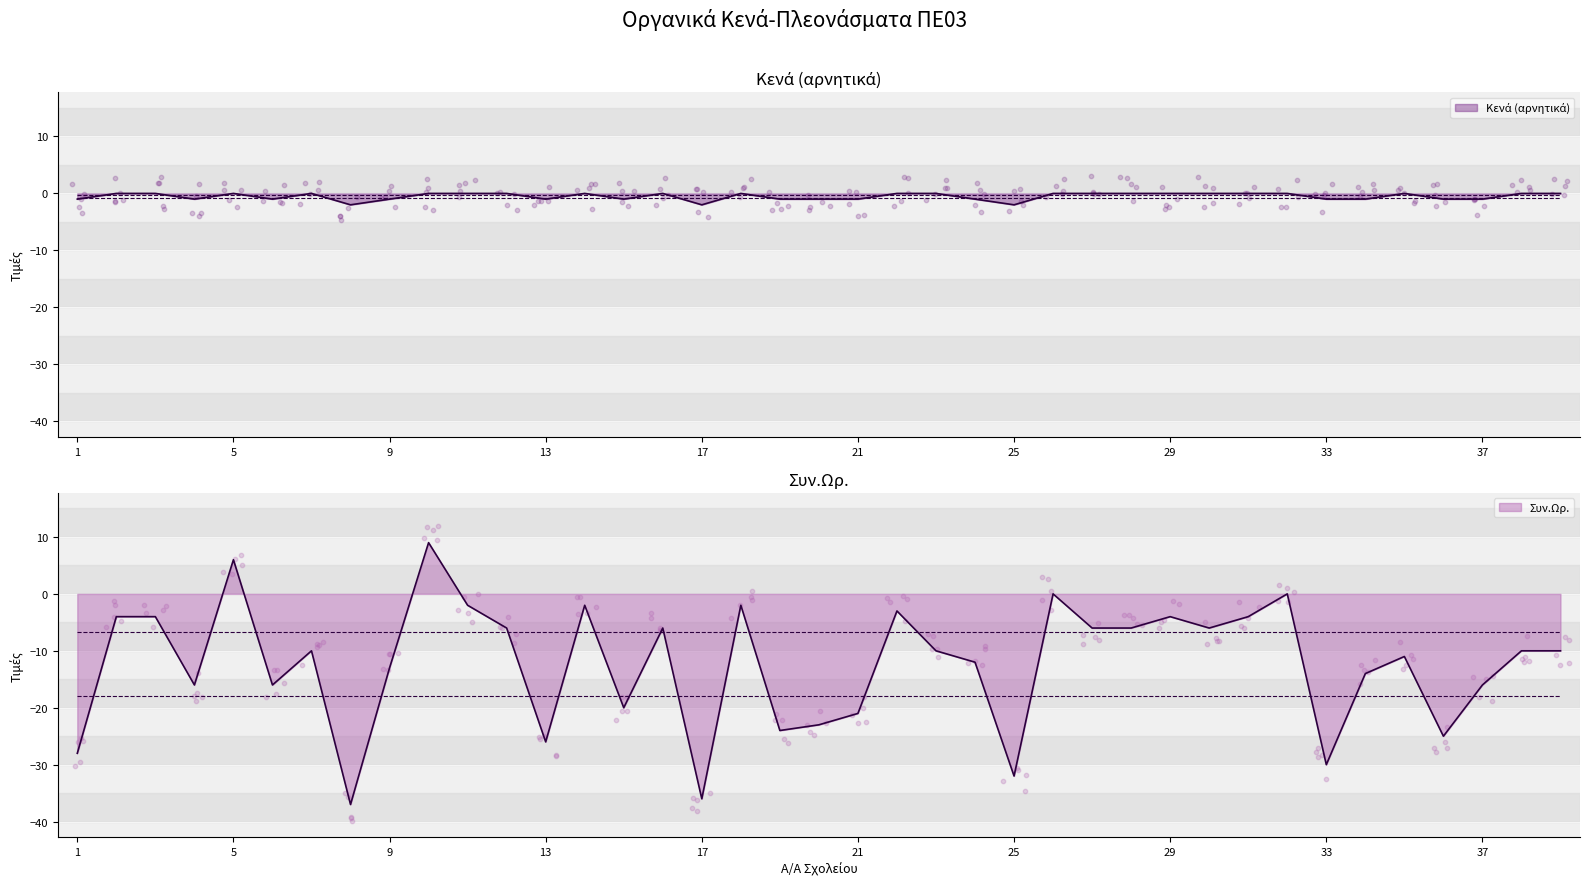

Is the value of Συν.Ωρ. at 3 greater than the value of Κενά (αρνητικά) at 4?

No